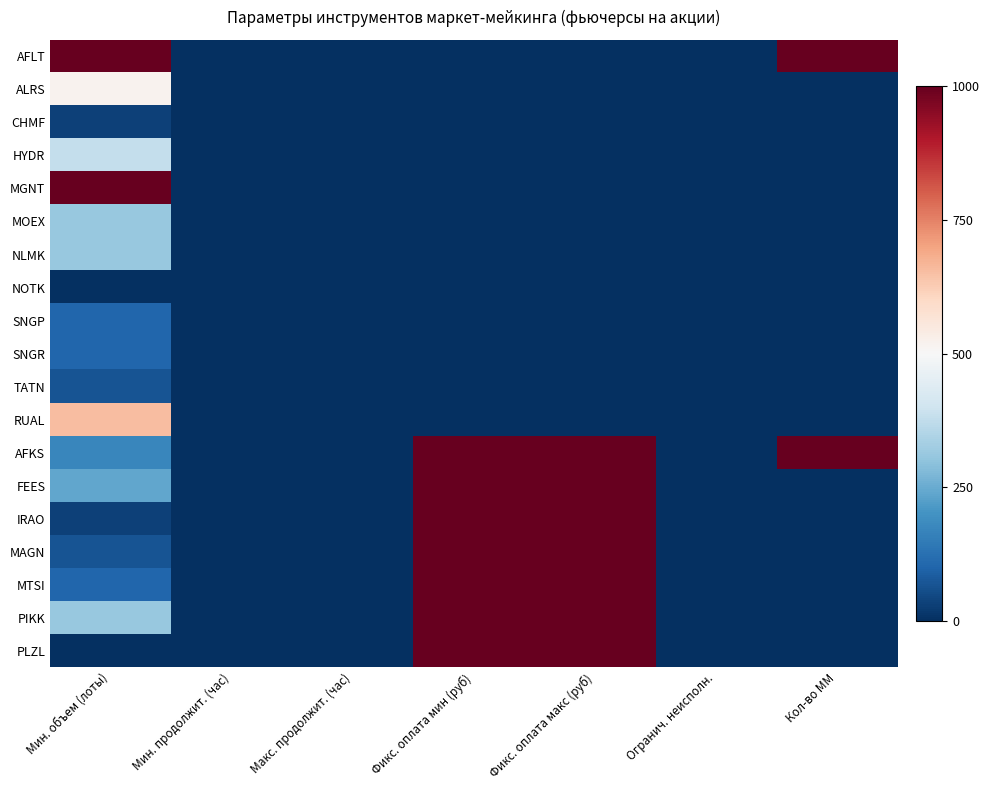

Which series has the largest total across all categories?

AFKS